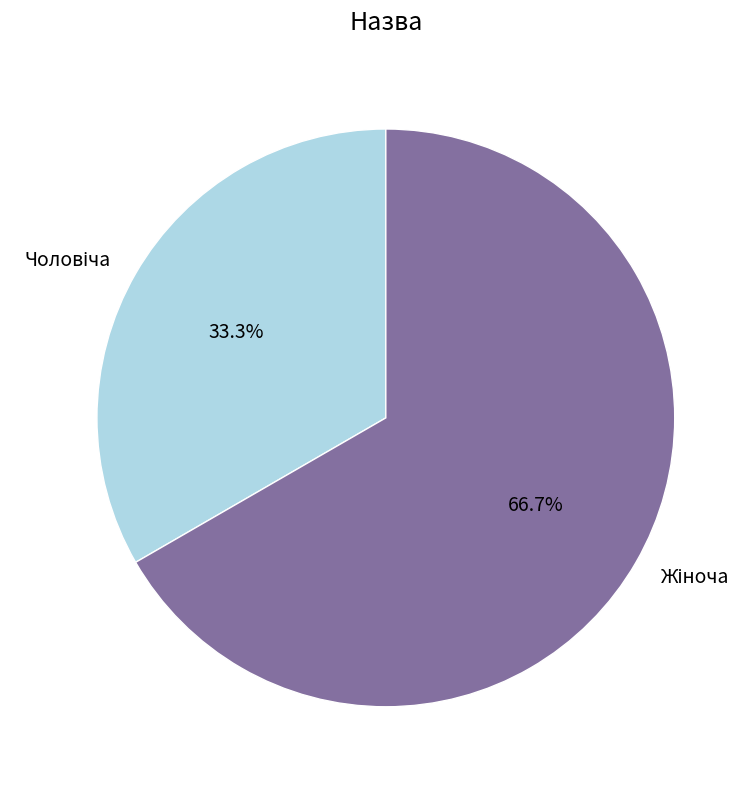

Does any single category account for the majority?

Yes